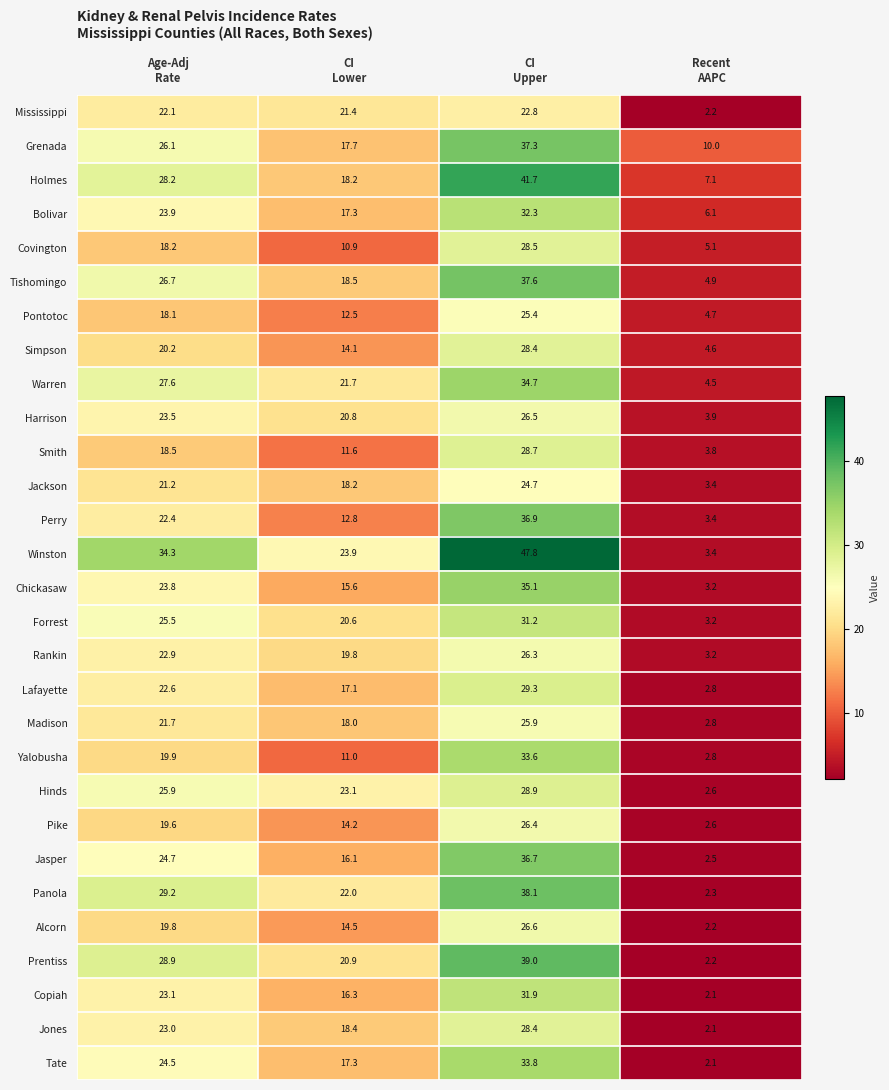

What is the lowest value of the Holmes series?

7.1